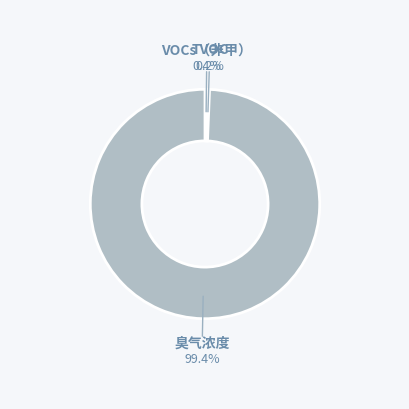

Is there any slice that represents more than half of the pie?

Yes